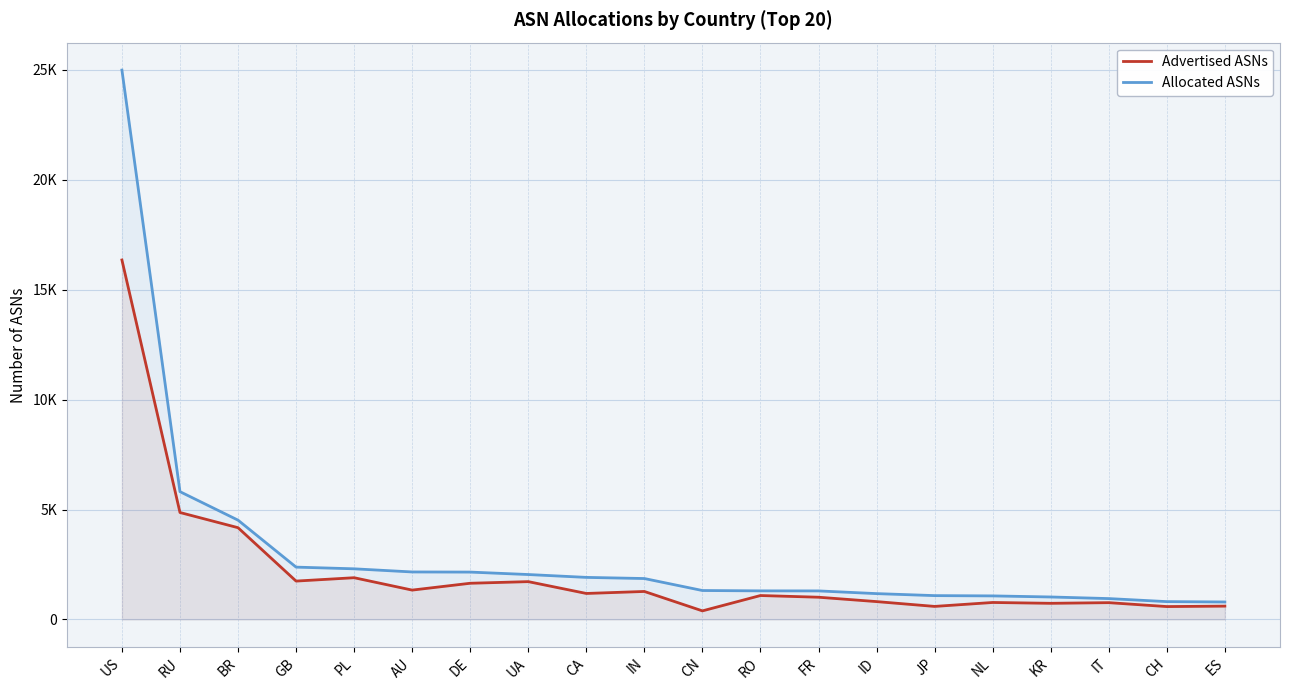

Does the chart display data point markers on the line(s)?

No